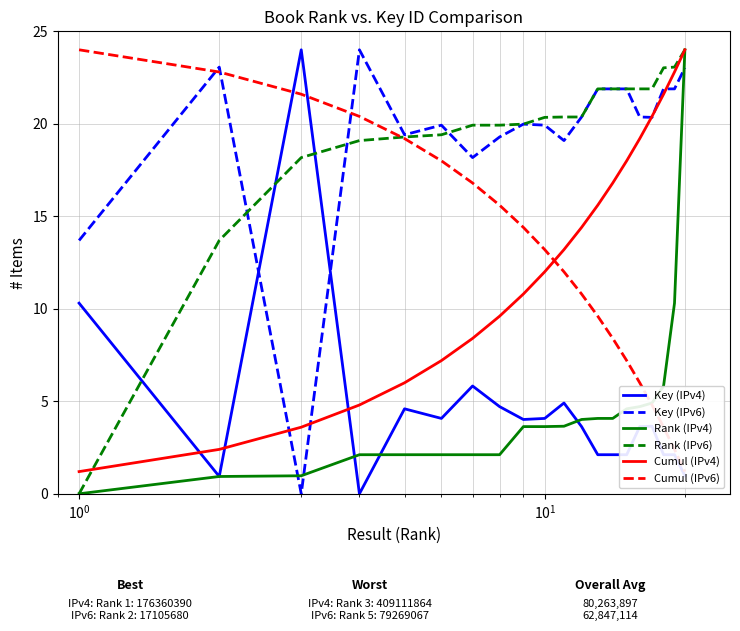

At how many categories does at least one series exceed 2?

20